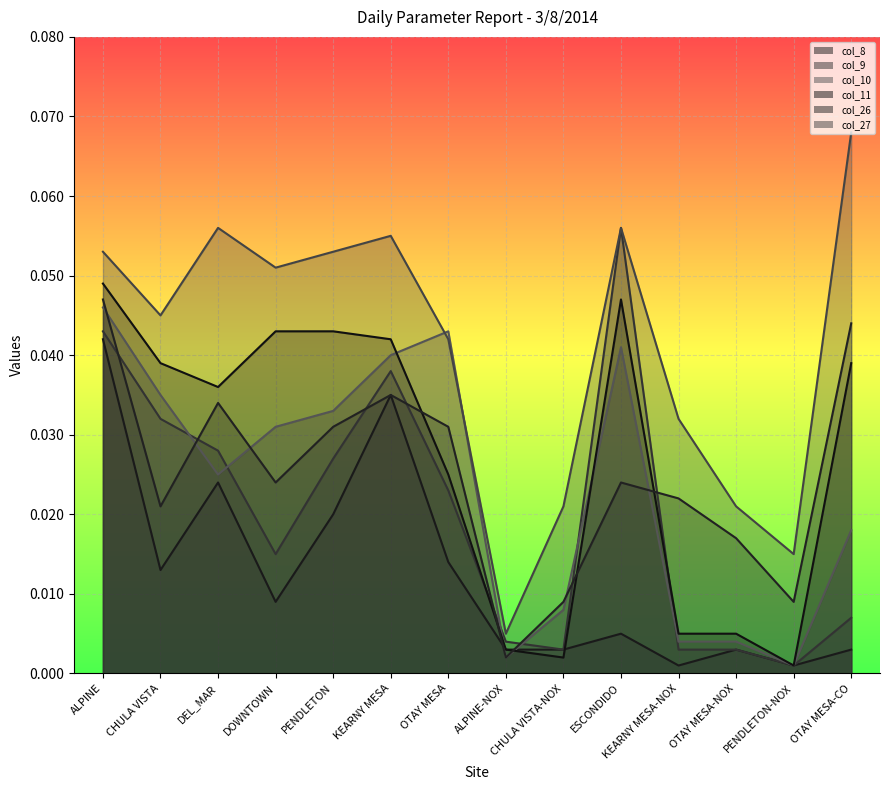

At which label does col_10 reach its minimum?

PENDLETON-NOX